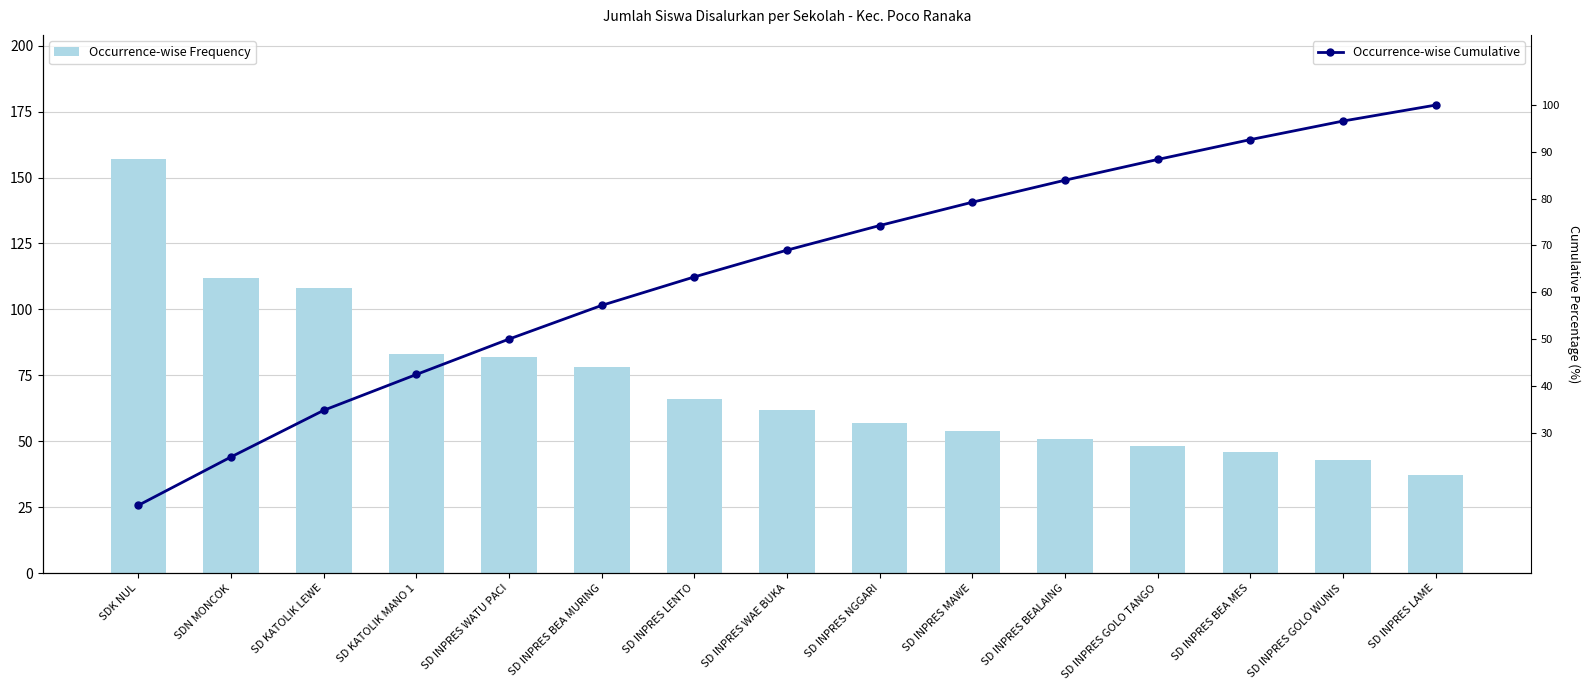

What is the approximate value of Occurrence-wise Cumulative at SD INPRES BEALAING?

83.9